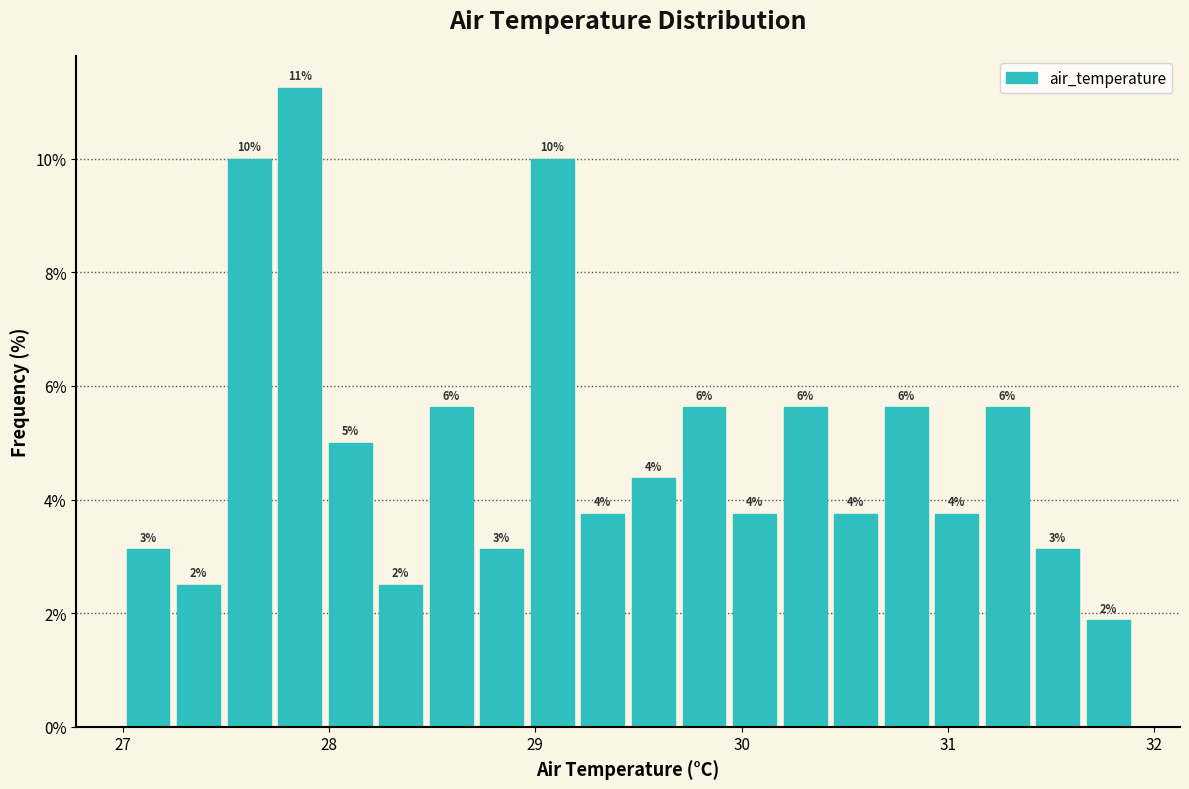

Around what value on the x-axis is the tallest bar? Give the approximate position of its centre, as read against the axis.

27.9